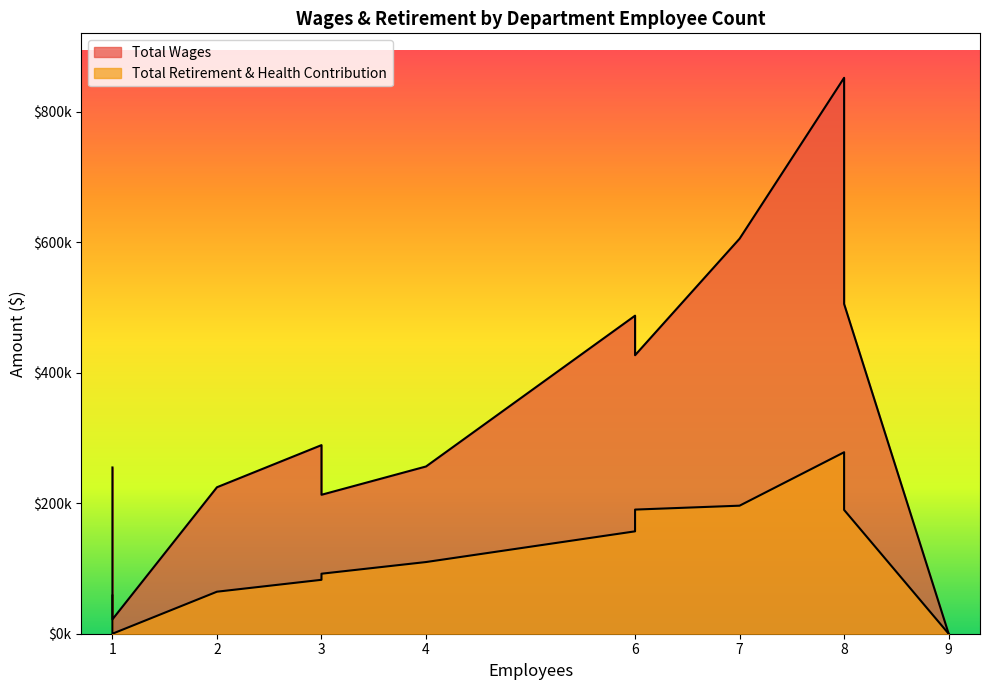

Which category has the highest value in the Total Wages series?

8